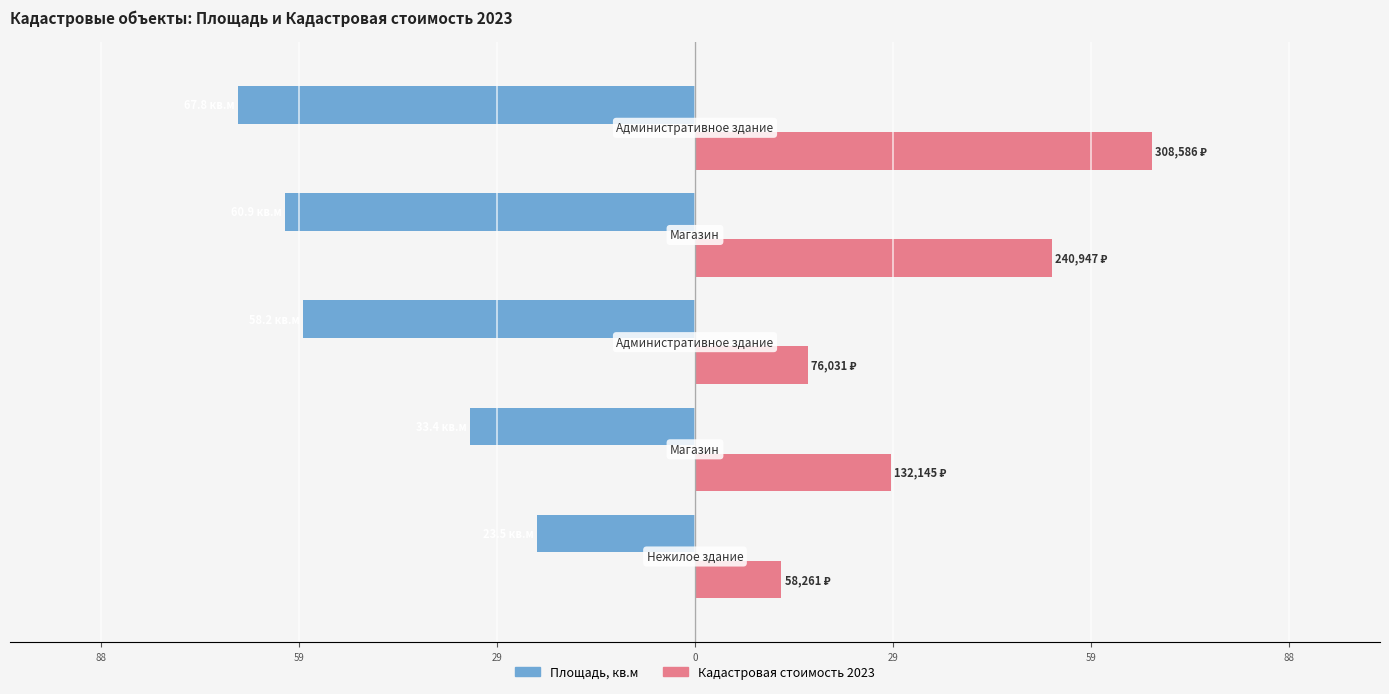

What are all the series names shown in the legend?

Площадь, кв.м, Кадастровая стоимость 2023